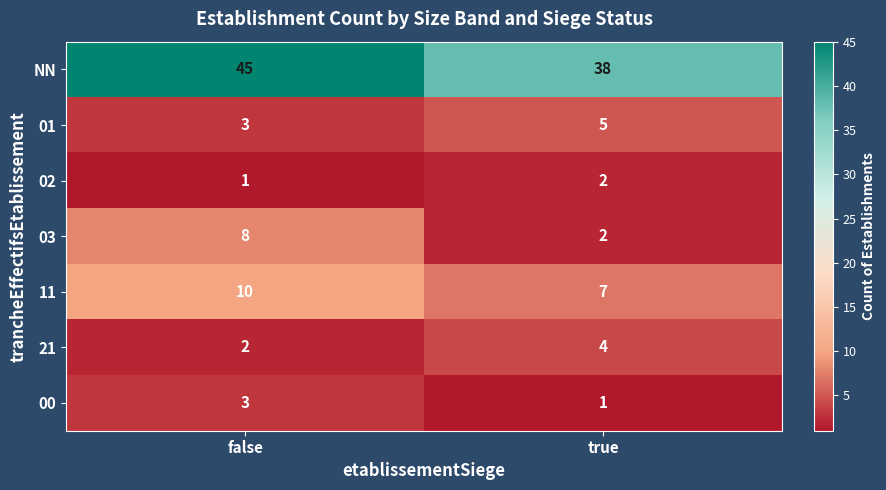

What is the sum of the 00 values at true and false?

4